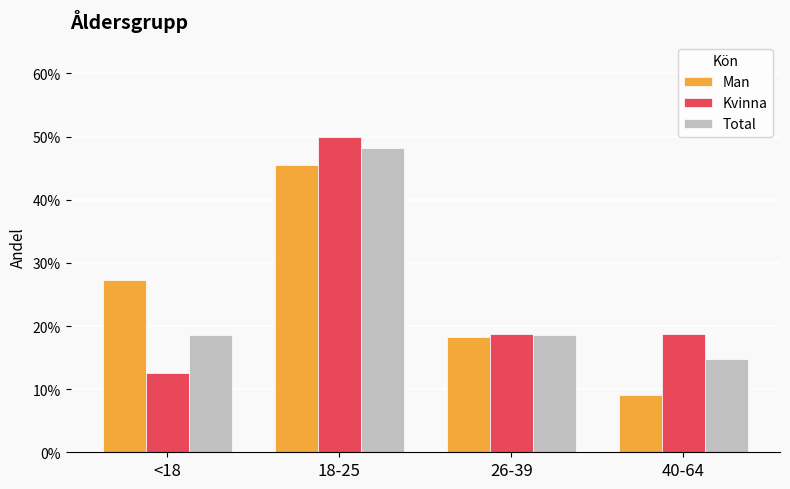

Is it true that Kvinna equals 0.0 at 26-39?

False